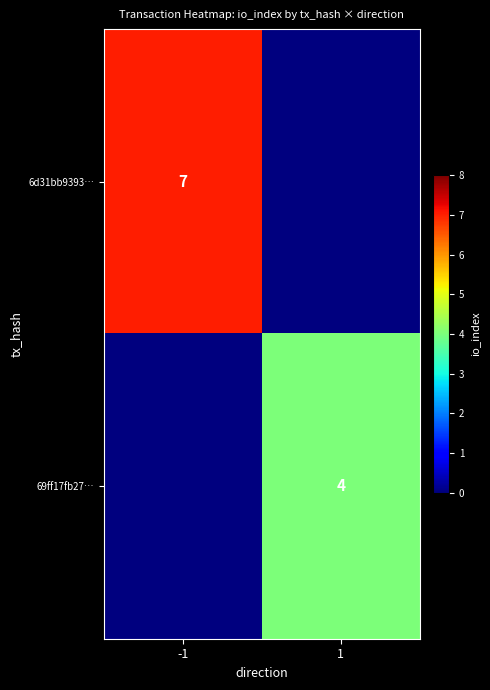

Count the number of categories in the chart.

2